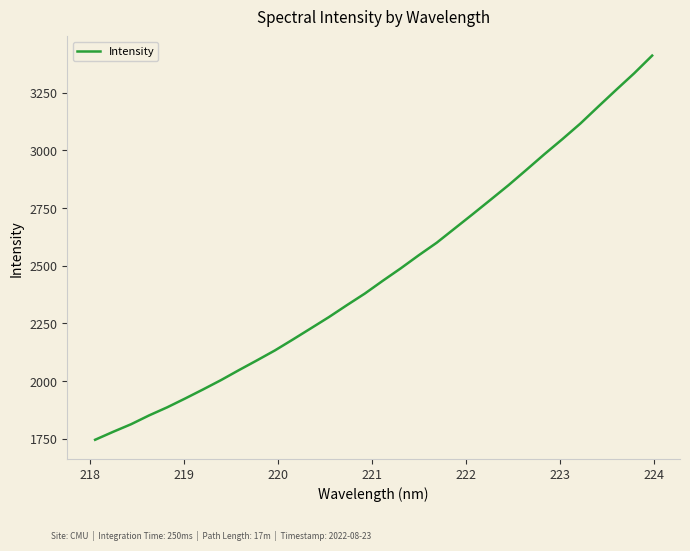

What is the minimum value shown in the chart?

1745.7